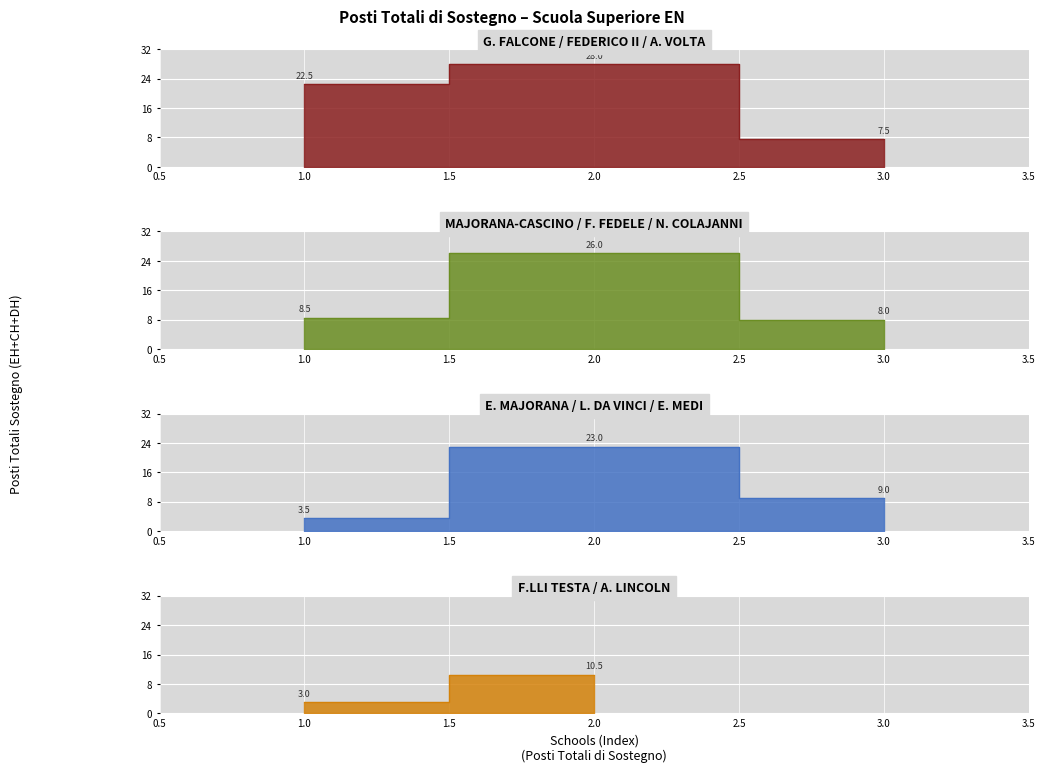

The value at I.I.S. "N. Colajanni" - Enna is 8.0. True or false?

True